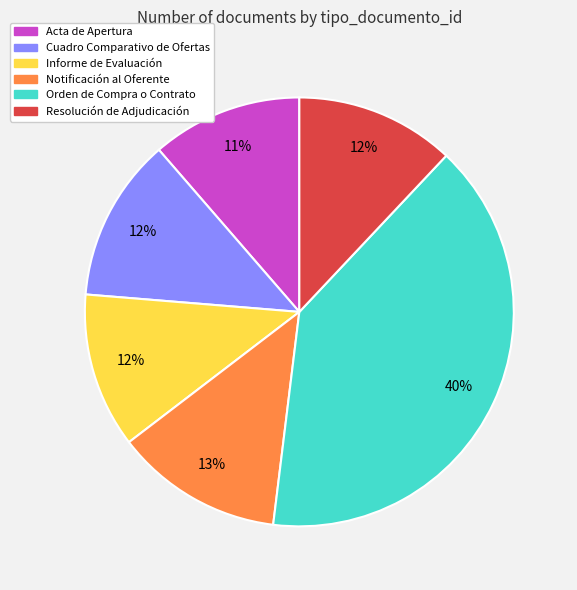

How many slices are in this pie chart?

6